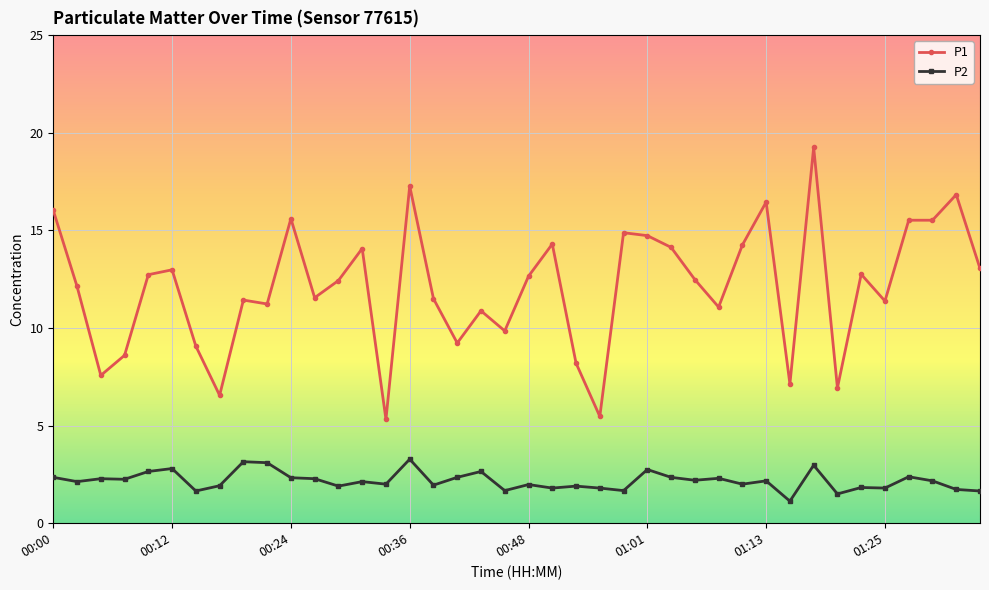

True or false: P1 has more than 1 interior local peaks.

True